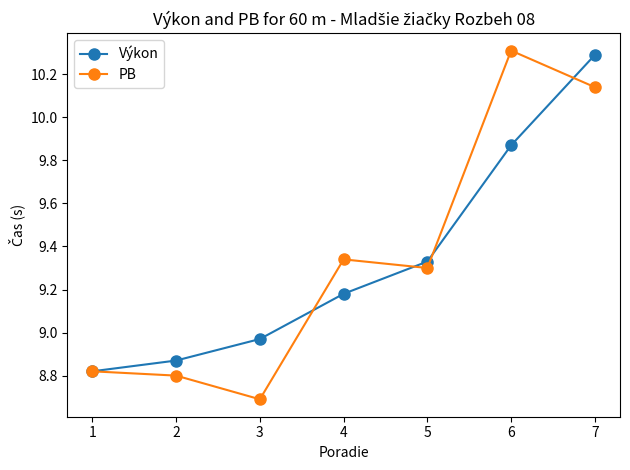

Which category has the lowest value across all series?

3